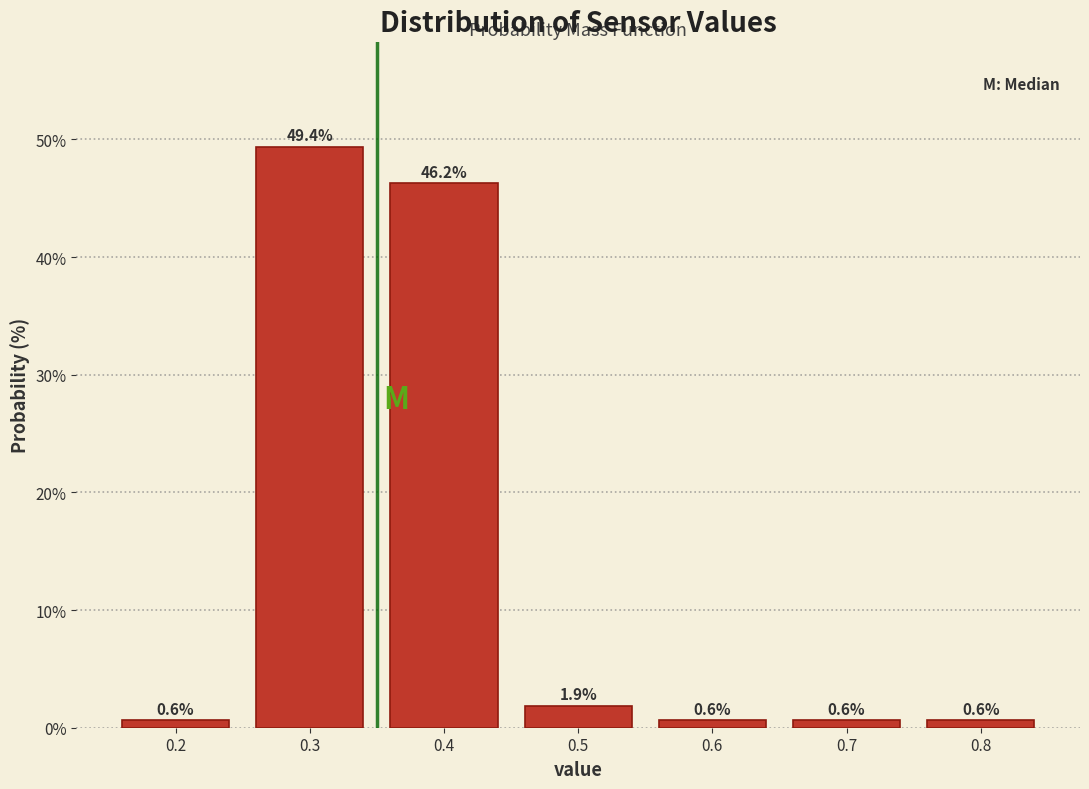

How tall is the bar that spans 0.25 to 0.35 on the x-axis?

49.4